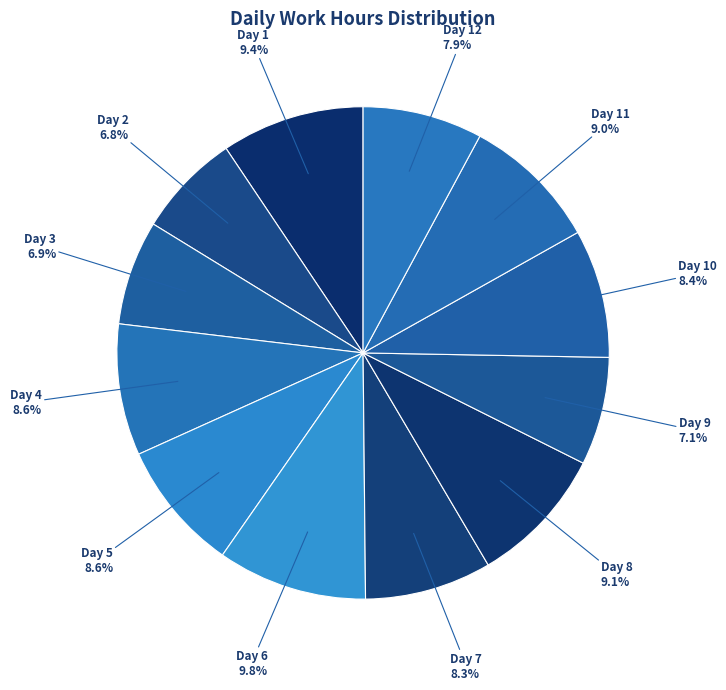

Count the number of slices in the pie.

12